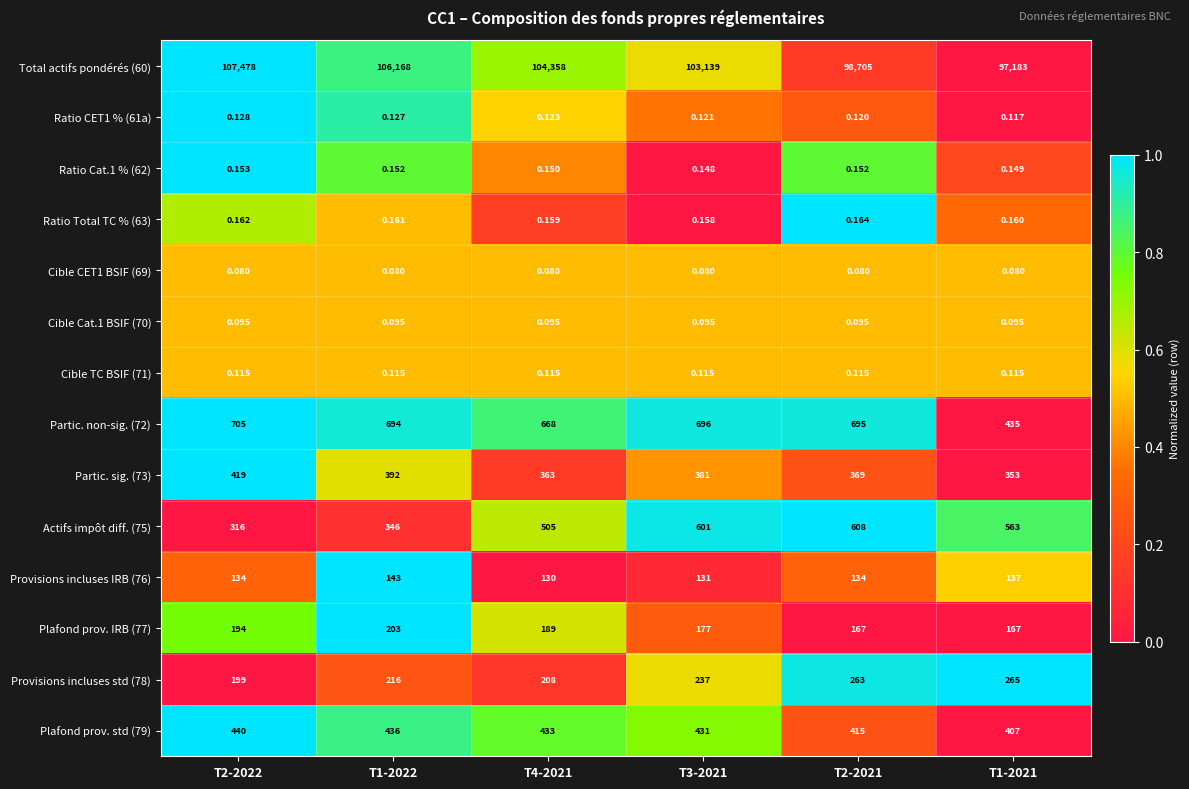

Is the value of Plafond prov. std (79) at T2-2022 greater than the value of Plafond prov. IRB (77) at T2-2021?

Yes